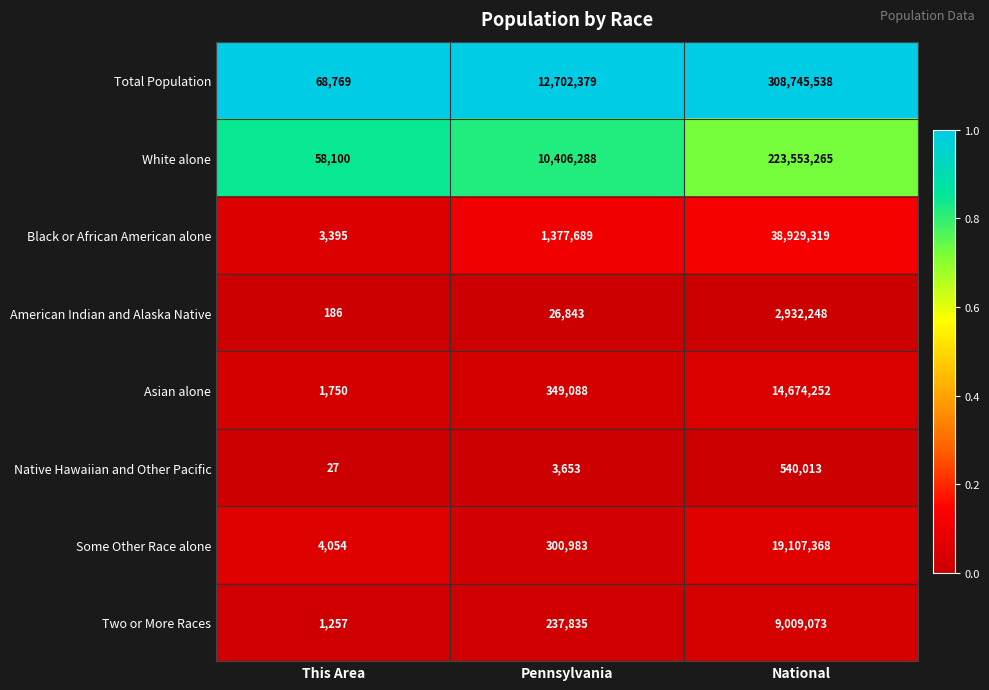

The American Indian and Alaska Native series shows 186 at This Area. True or false?

True